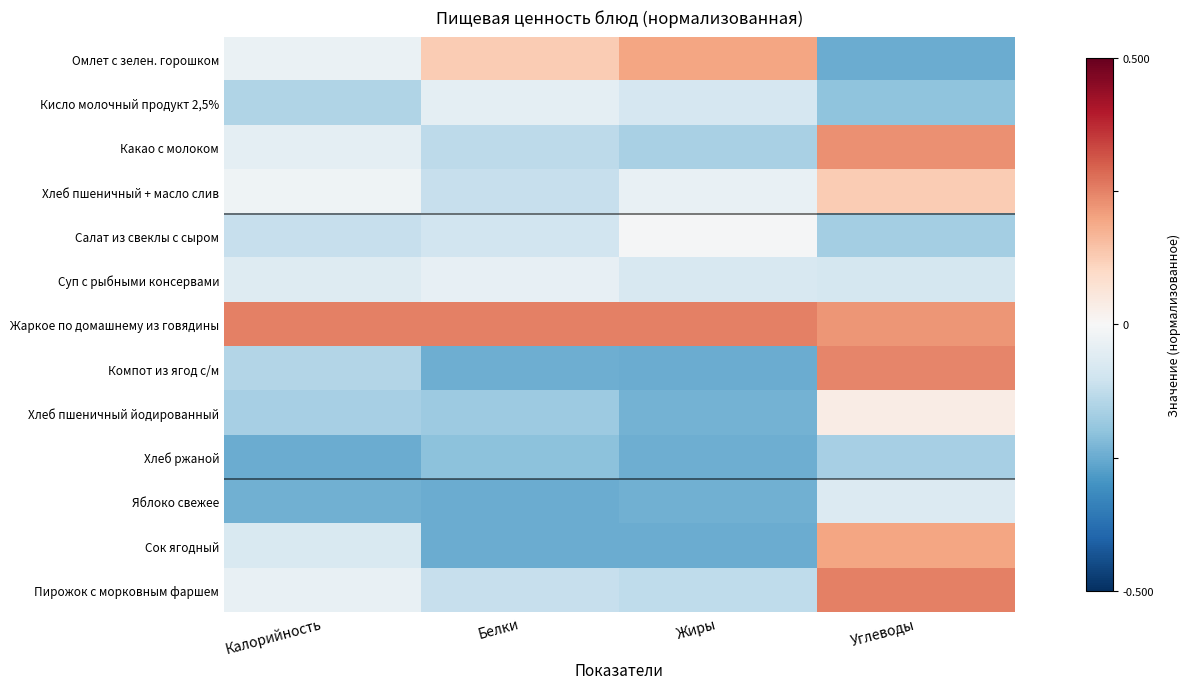

Reading right to left, transcribe all the data shown in this chart.

Омлет с зелен. горошком: Углеводы=-0.5	Жиры=0.4	Белки=0.3	Калорийность=-0.1
Кисло молочный продукт 2,5%: Углеводы=-0.4	Жиры=-0.2	Белки=-0.1	Калорийность=-0.3
Какао с молоком: Углеводы=0.5	Жиры=-0.3	Белки=-0.3	Калорийность=-0.1
Хлеб пшеничный + масло слив: Углеводы=0.3	Жиры=-0.1	Белки=-0.2	Калорийность=-0.0
Салат из свеклы с сыром: Углеводы=-0.3	Жиры=-0.0	Белки=-0.2	Калорийность=-0.2
Суп с рыбными консервами: Углеводы=-0.2	Жиры=-0.2	Белки=-0.1	Калорийность=-0.1
Жаркое по домашнему из говядины: Углеводы=0.4	Жиры=0.5	Белки=0.5	Калорийность=0.5
Компот из ягод с/м: Углеводы=0.5	Жиры=-0.5	Белки=-0.5	Калорийность=-0.3
Хлеб пшеничный йодированный: Углеводы=0.1	Жиры=-0.5	Белки=-0.4	Калорийность=-0.3
Хлеб ржаной: Углеводы=-0.3	Жиры=-0.5	Белки=-0.4	Калорийность=-0.5
Яблоко свежее: Углеводы=-0.1	Жиры=-0.5	Белки=-0.5	Калорийность=-0.5
Сок ягодный: Углеводы=0.4	Жиры=-0.5	Белки=-0.5	Калорийность=-0.2
Пирожок с морковным фаршем: Углеводы=0.5	Жиры=-0.3	Белки=-0.2	Калорийность=-0.1